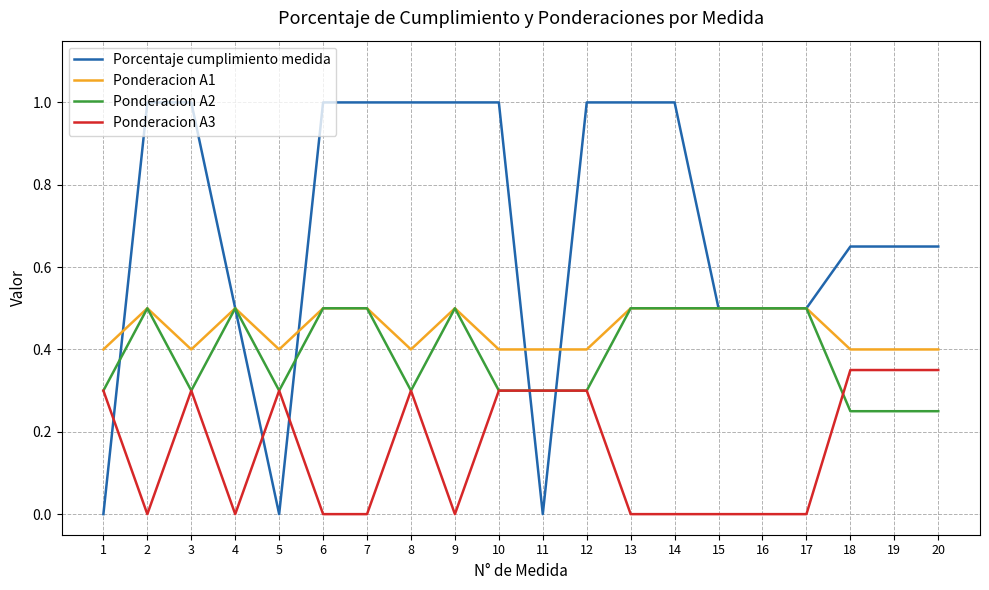

What is the total value across all series at 2?

2.0